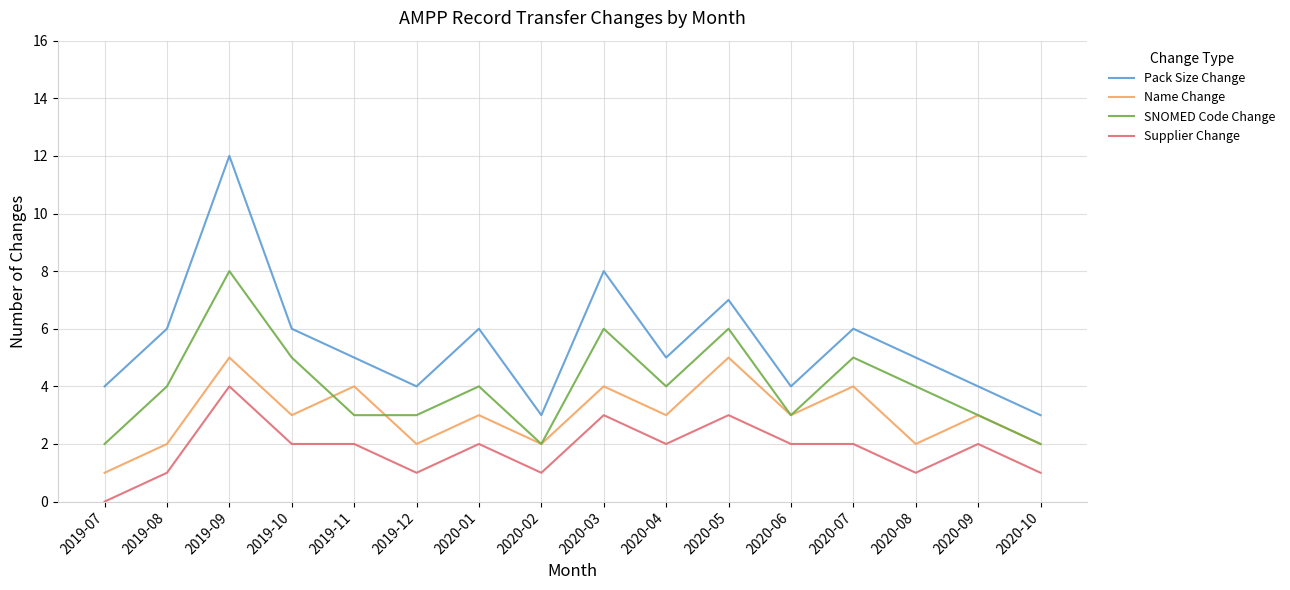

What position from the right is 2019-07?

16